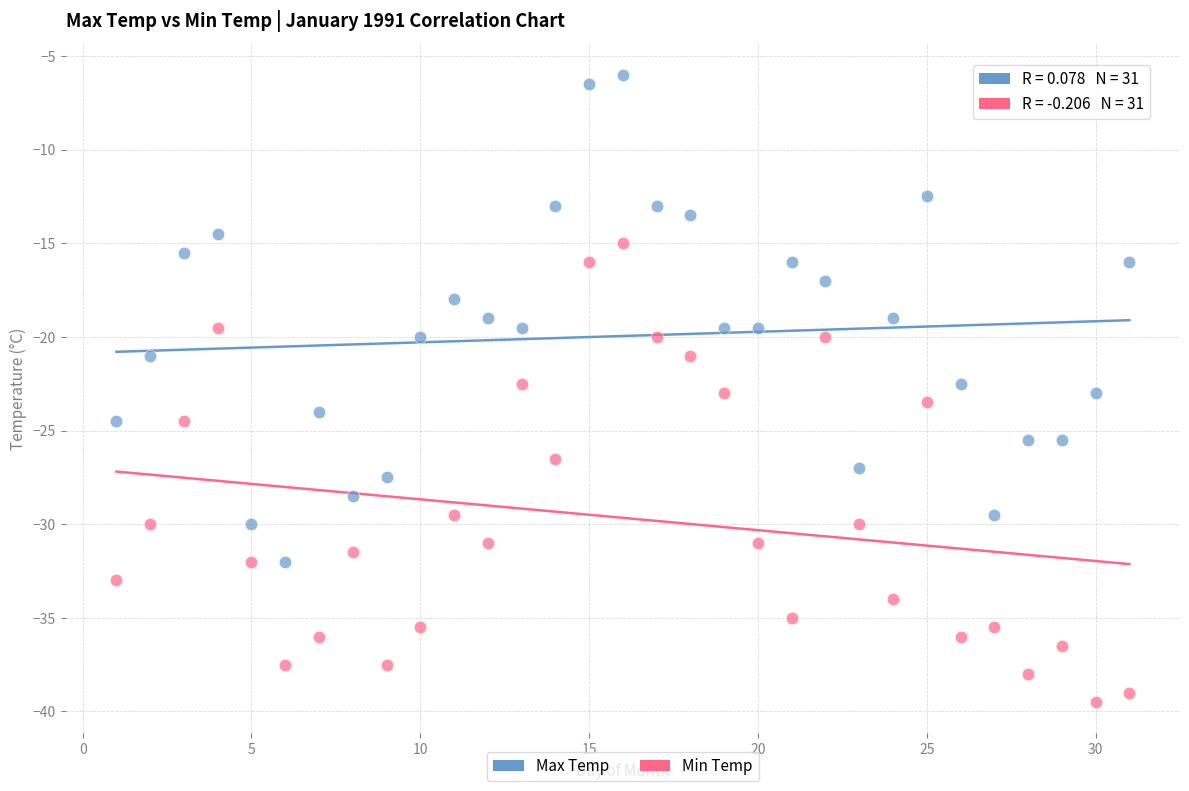

What is the X range (max minus min) for the scatter plot?

30.0